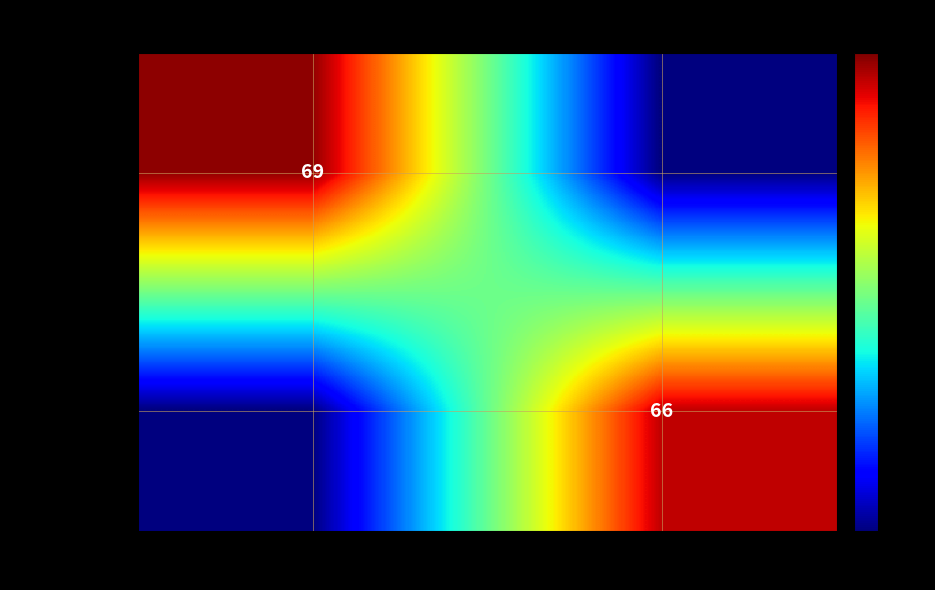

True or false: bae310cc1434… has a value of 66 at 1.

True